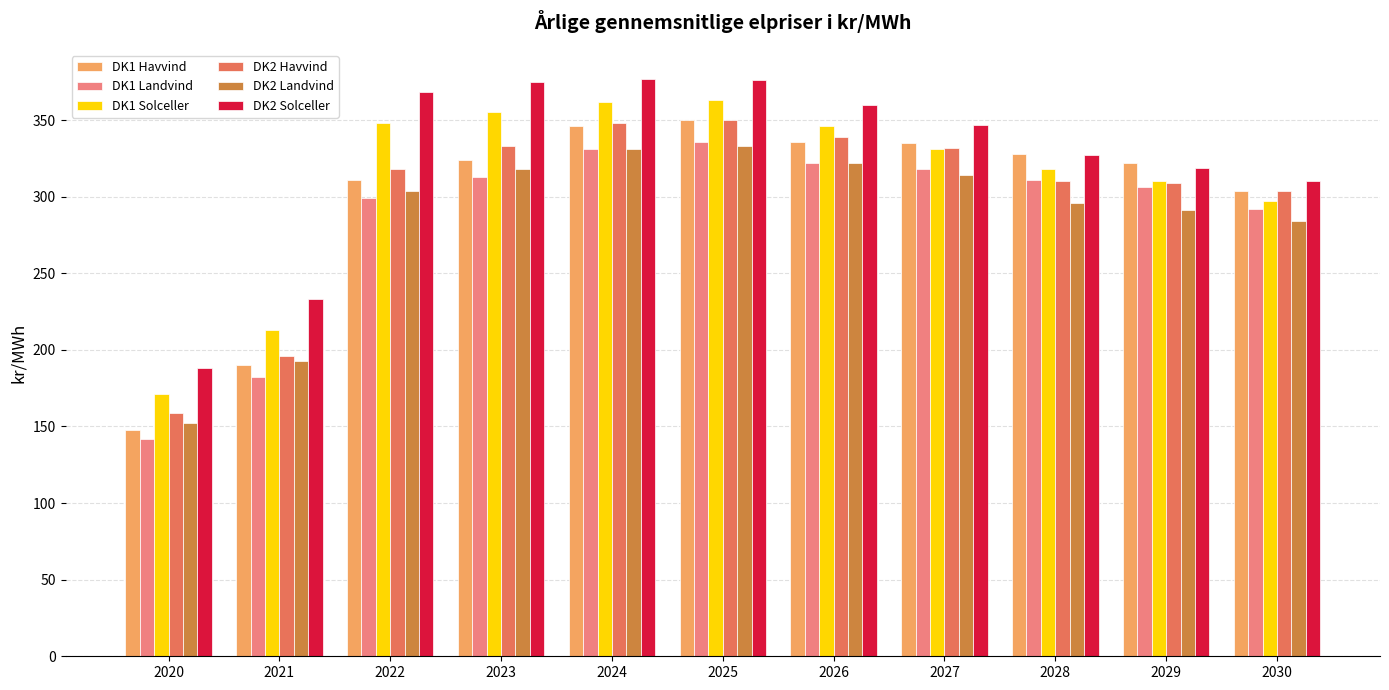

True or false: DK2 Solceller has a value of 121 at 2027.

False